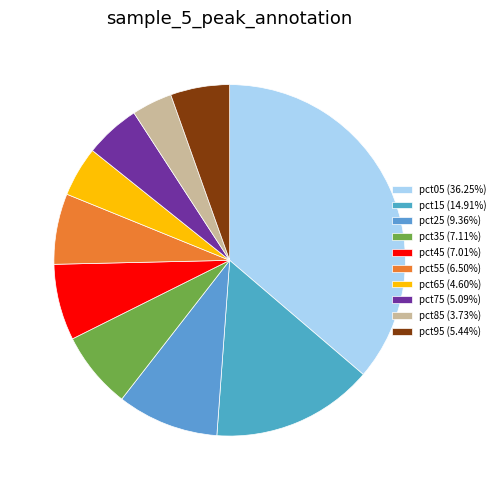

Combined, what portion of the pie is pct65 and pct85?

8.3%